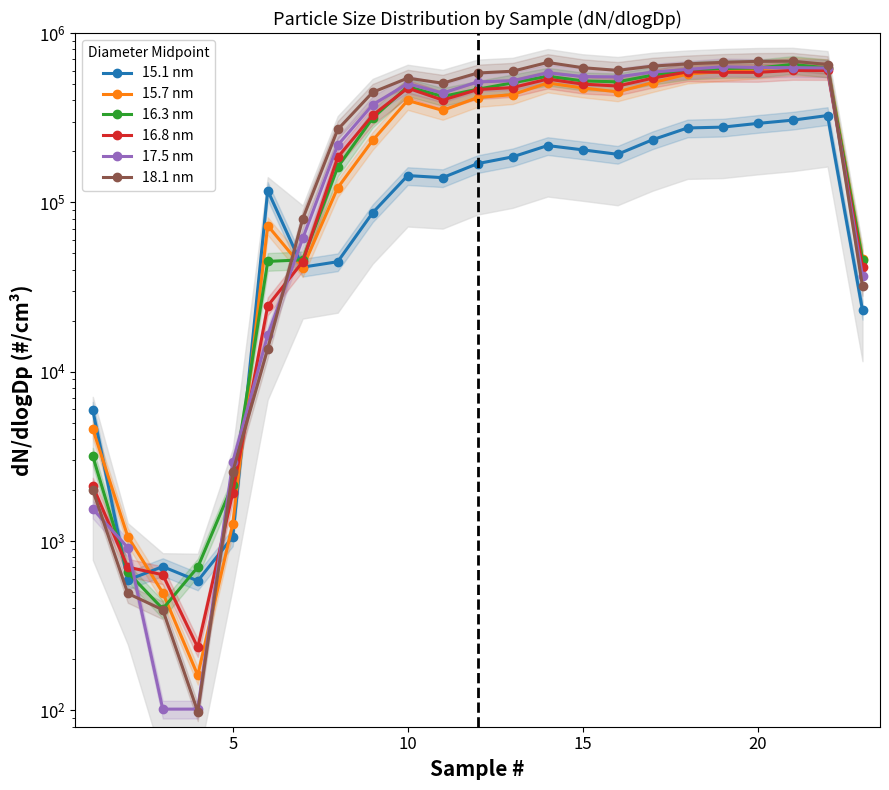

Does the chart have visible grid lines?

No